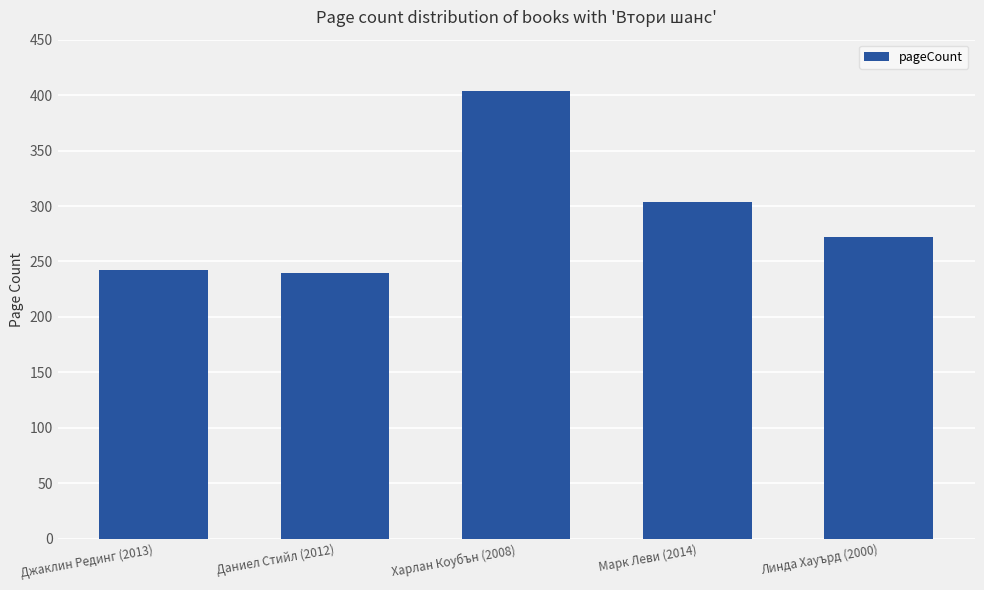

Does the chart contain stacked bars?

No